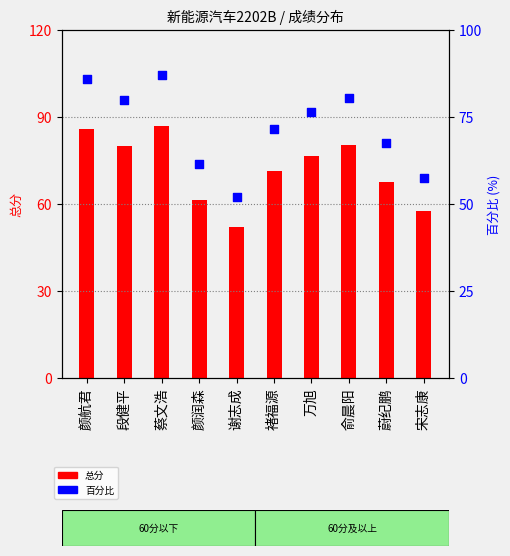

At which category is the sum across all series the highest?

蔡文浩